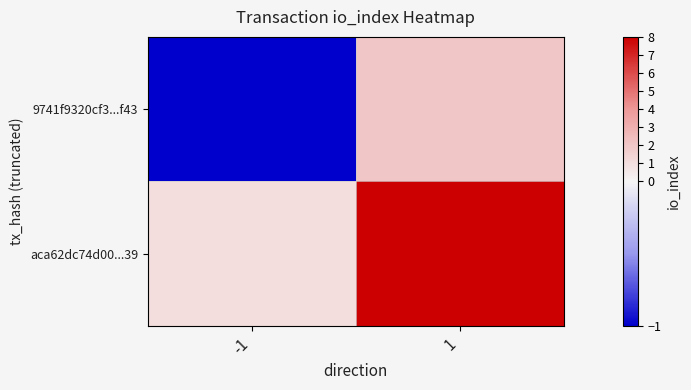

List the series in order of their overall mean, highest first.

aca62dc74d00...39, 9741f9320cf3...f43